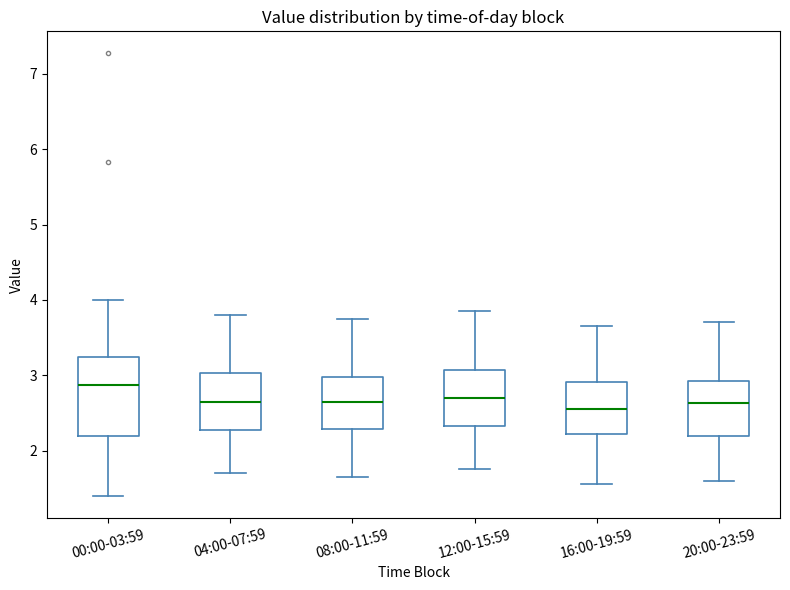

Reading left to right, transcribe this box plot: for each box, give where its median line is, the range the box spans, and where its two whiskers end, as read against the y-axis. The values are not printed on the chart, so give them approximately, as read against the axis.

00:00-03:59: median 2.9, box 2.2 to 3.2, whiskers 1.4 to 4.0
04:00-07:59: median 2.7, box 2.3 to 3.0, whiskers 1.7 to 3.8
08:00-11:59: median 2.7, box 2.3 to 3.0, whiskers 1.7 to 3.8
12:00-15:59: median 2.7, box 2.3 to 3.1, whiskers 1.8 to 3.9
16:00-19:59: median 2.6, box 2.2 to 2.9, whiskers 1.6 to 3.7
20:00-23:59: median 2.6, box 2.2 to 2.9, whiskers 1.6 to 3.7